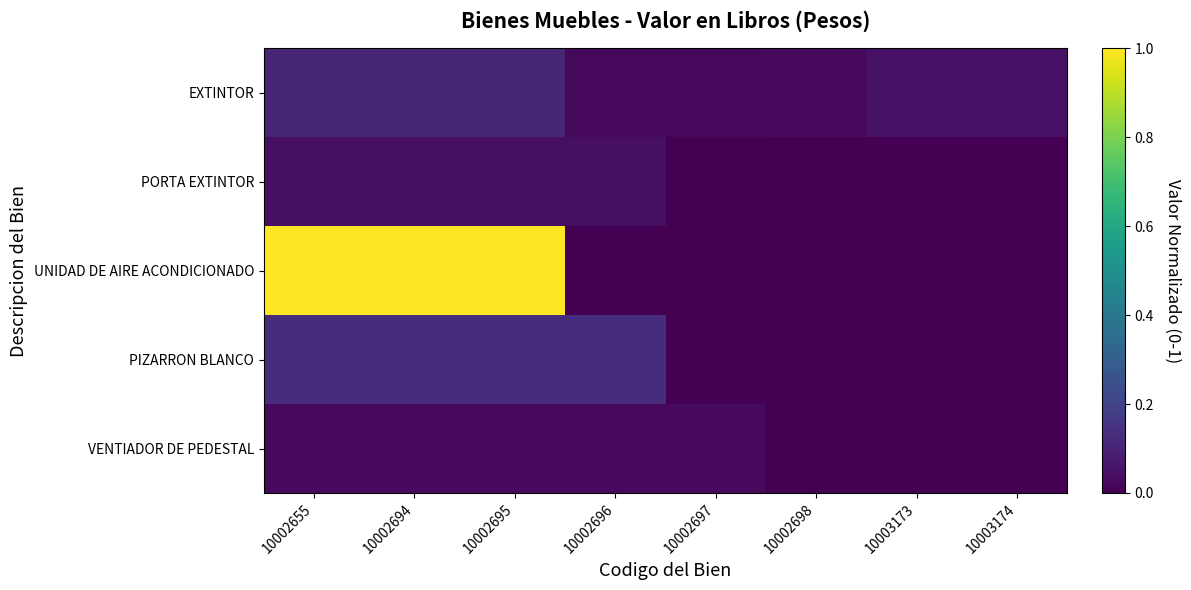

Count the number of categories in the chart.

8